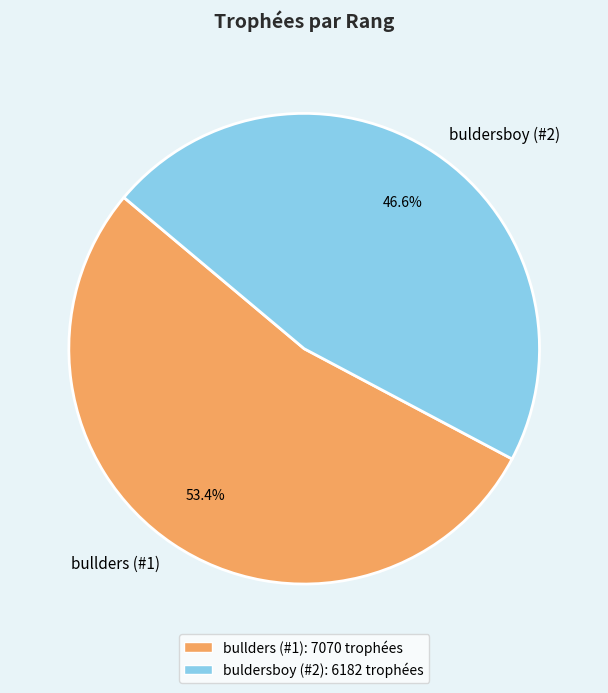

To the nearest percent, what is the average slice percentage?

50%